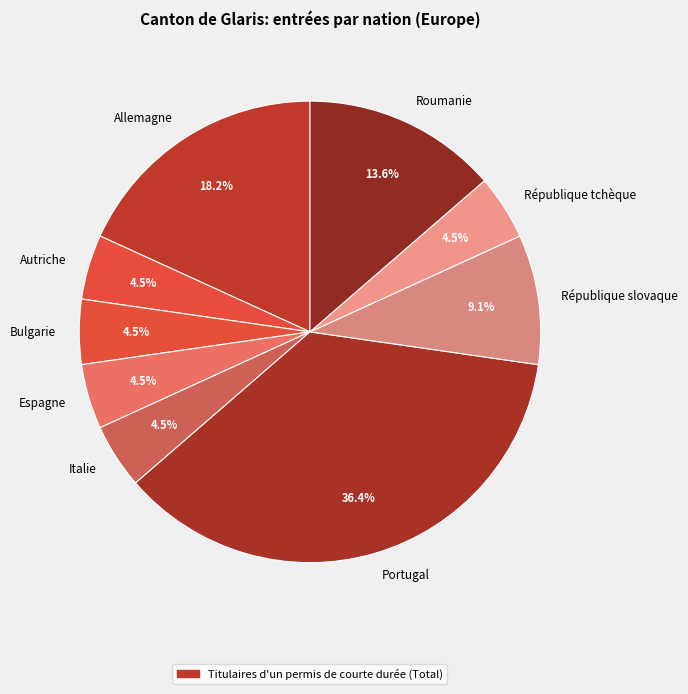

Is the sum of République tchèque and Autriche greater than half?

No